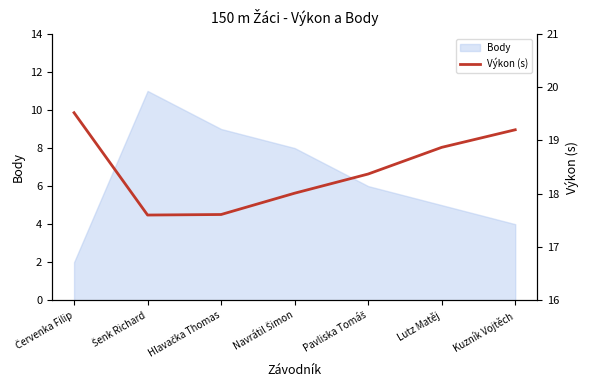

What is the change in value from Hlavačka Thomas to Lutz Matěj?

+1.3